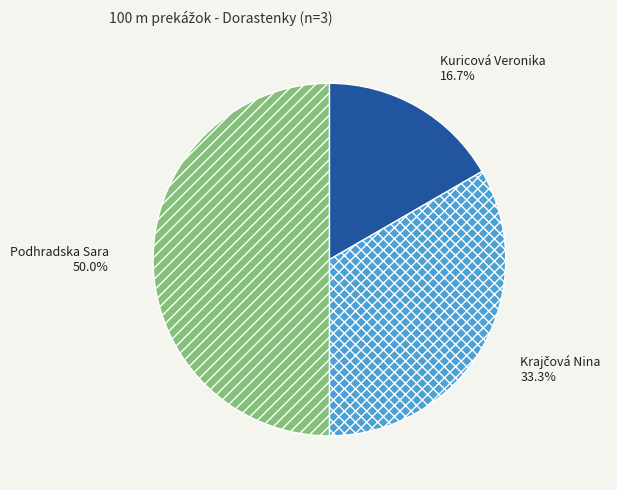

Combined, what portion of the pie is Kuricová Veronika and Podhradska Sara?

66.7%